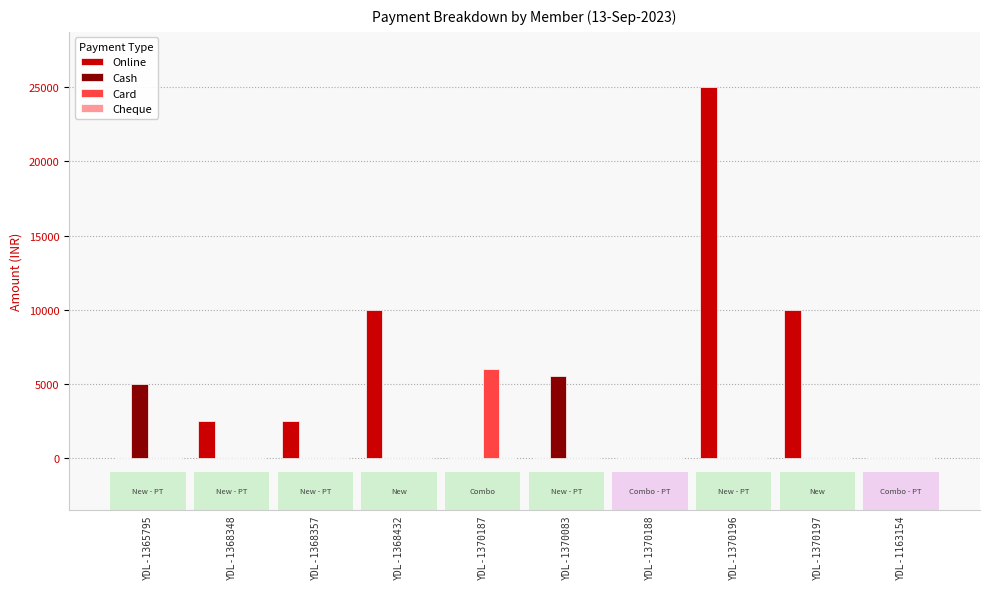

What is the label of the 7th bar from the left?

YDL-1370188